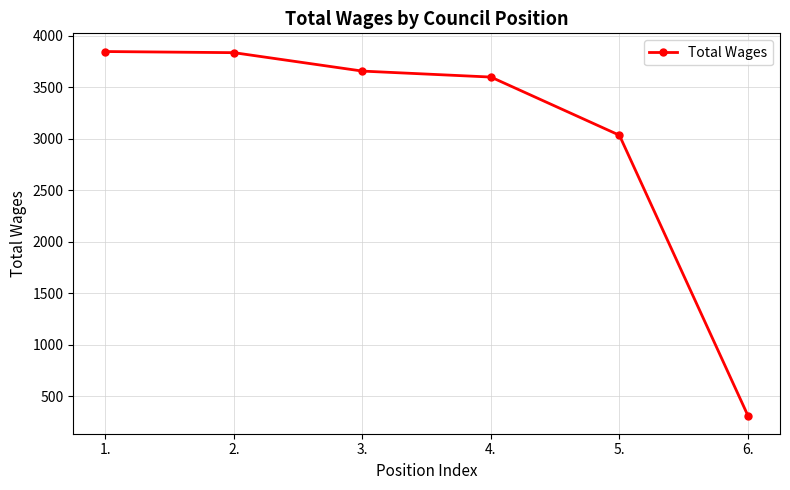

What is the difference between the values at 2. and 5.?

802